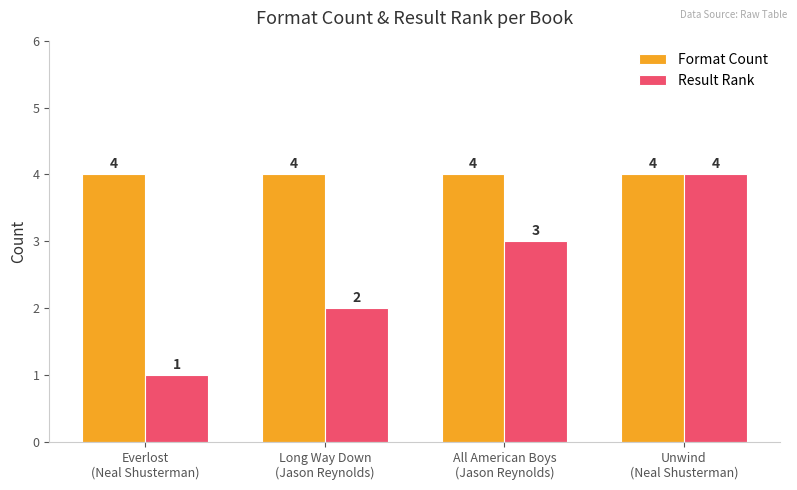

The value of Format Count at Unwind
(Neal Shusterman) is 4. True or false?

True